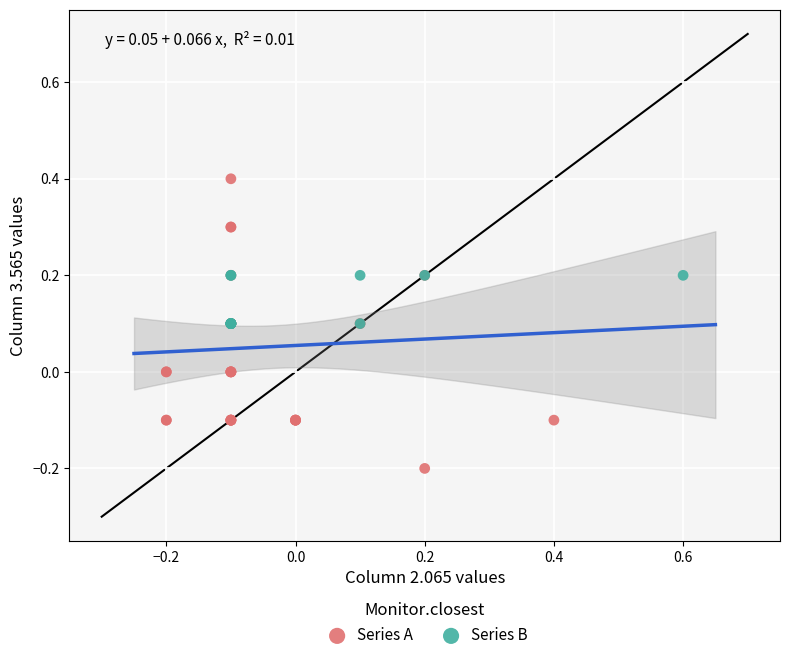

Which series has the widest spread of Y values?

Series A